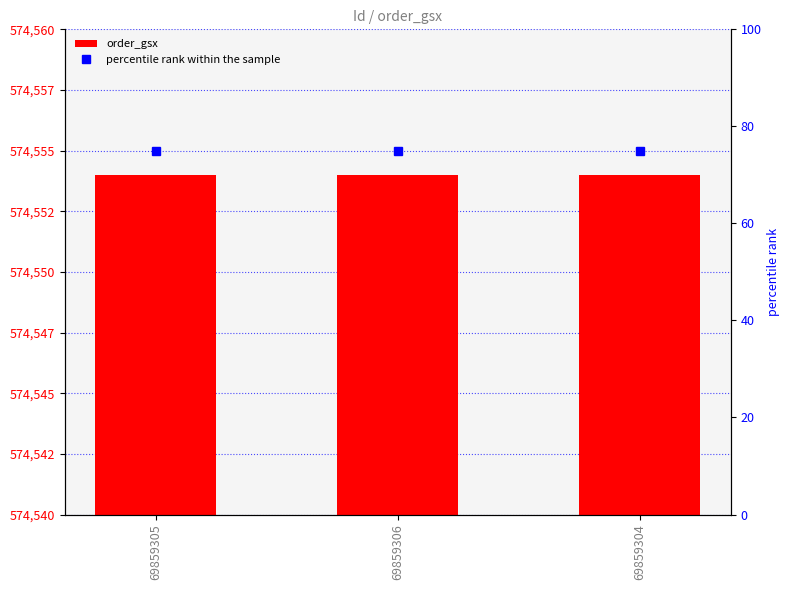

Does the chart contain stacked bars?

No